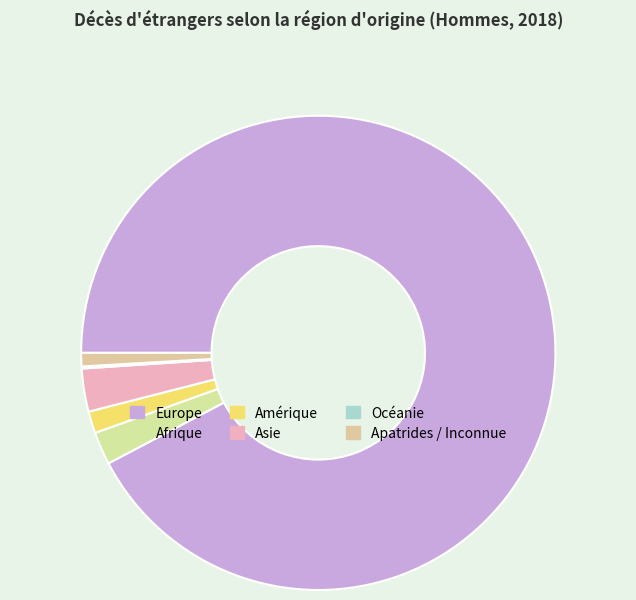

What percentage is the Europe slice, to the nearest percent?

92%